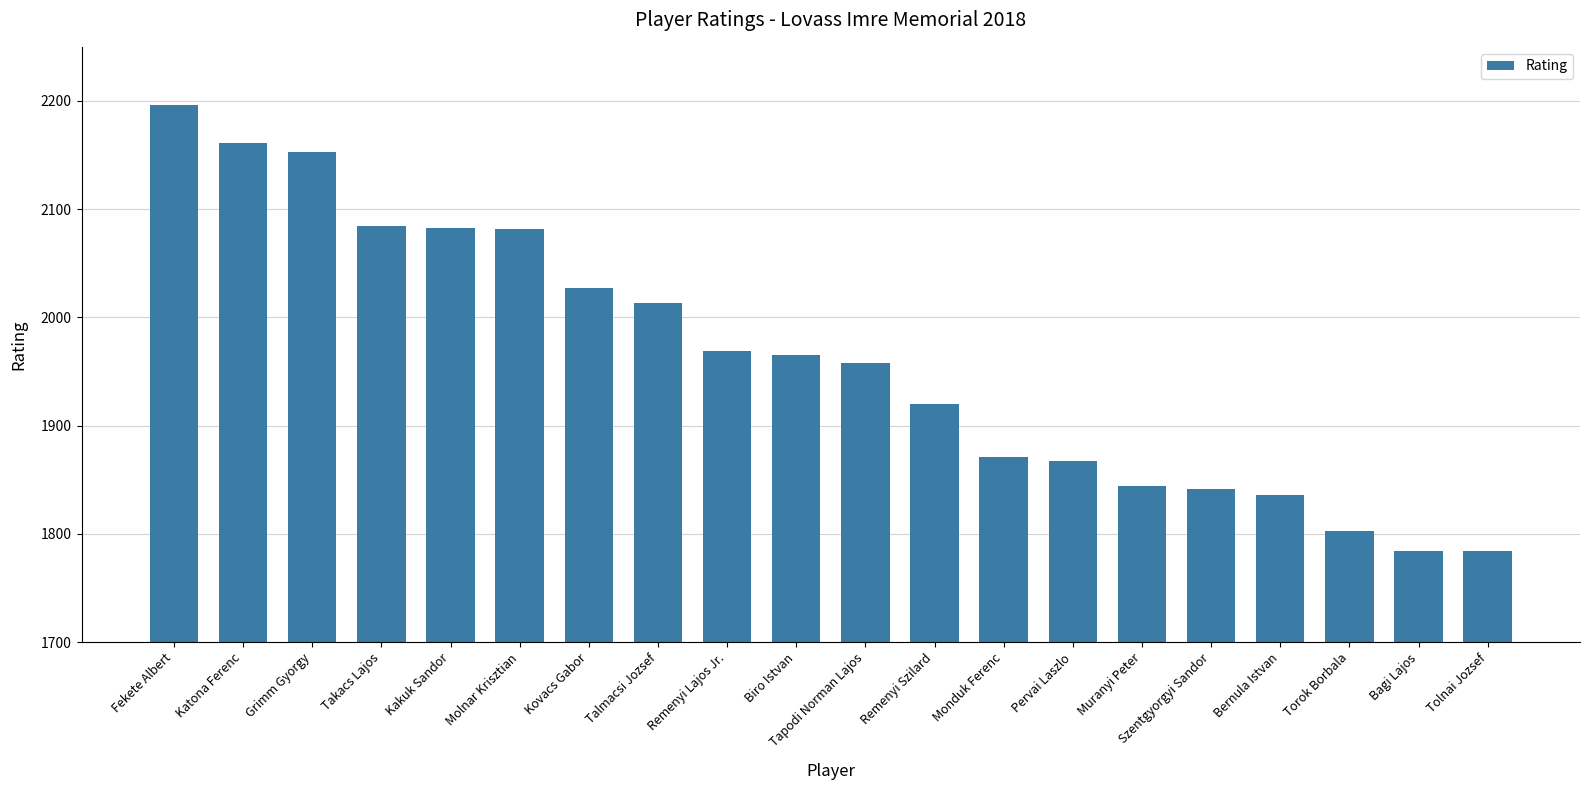

What is the average value?

1962